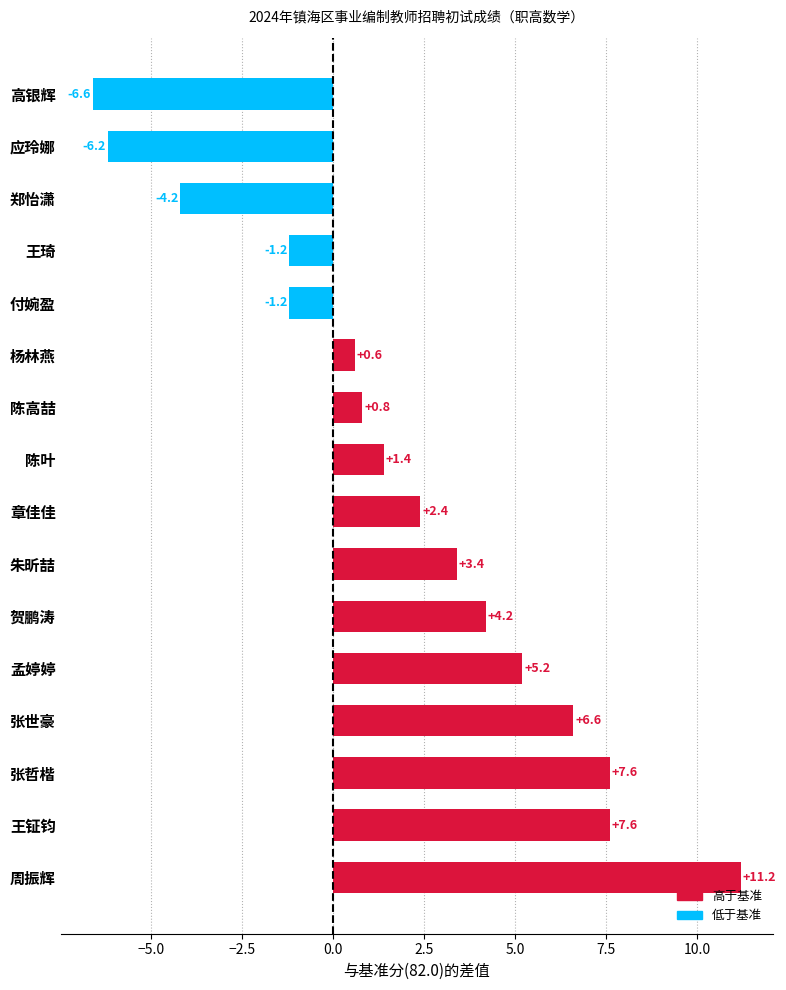

The chart shows a value of 116.5 at 杨林燕. True or false?

False